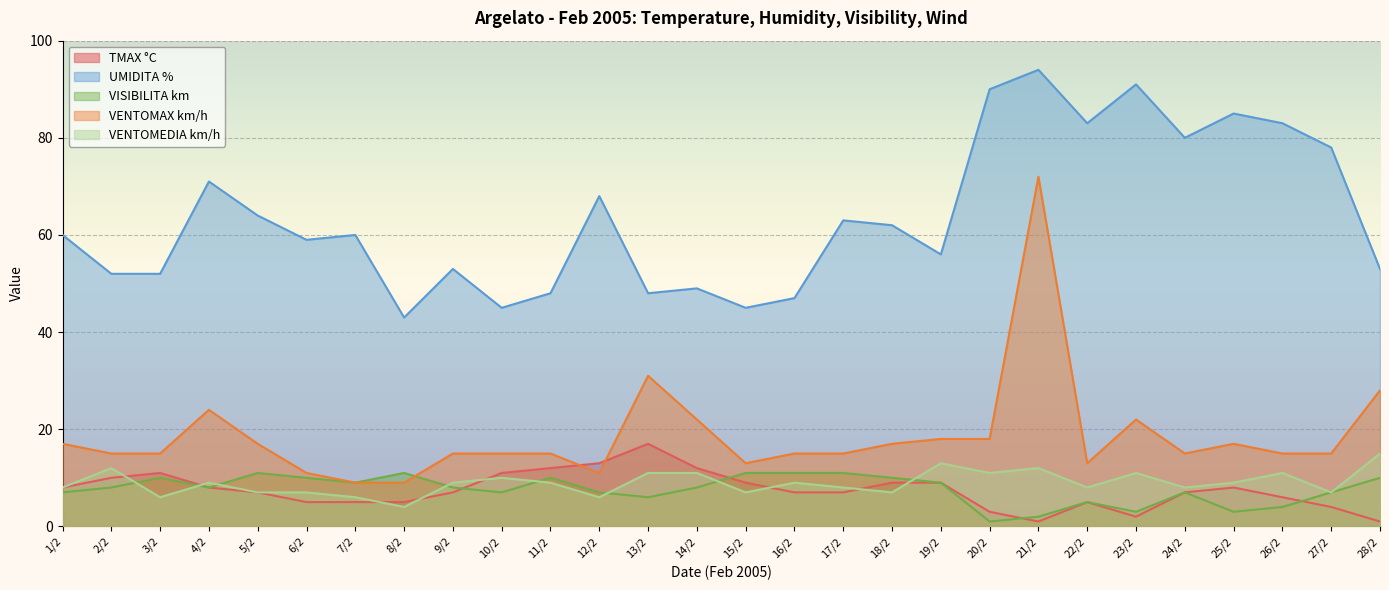

Which series changed the most between 4/2 and 17/2?

VENTOMAX km/h